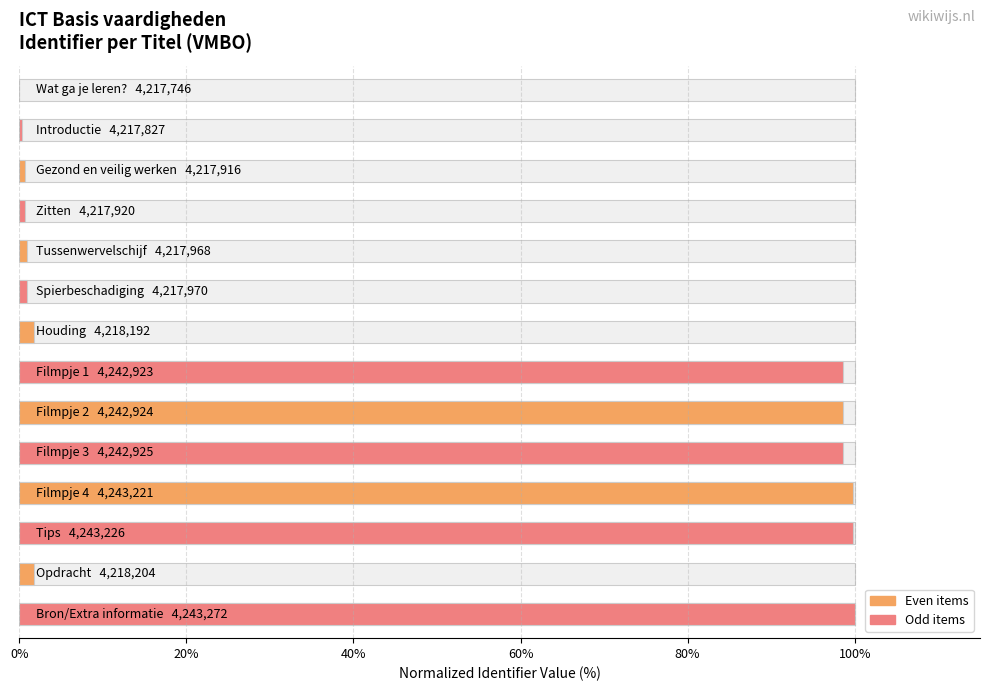

Reading right to left, list all the values displayed in this chart.

100.0	1.8	99.8	99.8	98.6	98.6	98.6	1.7	0.9	0.9	0.7	0.7	0.3	0.0